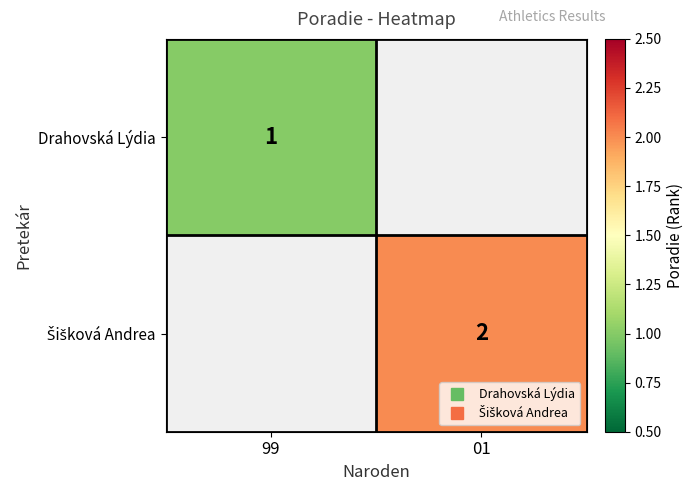

Is the value of Šišková Andrea at 01 greater than the value of Drahovská Lýdia at 01?

No